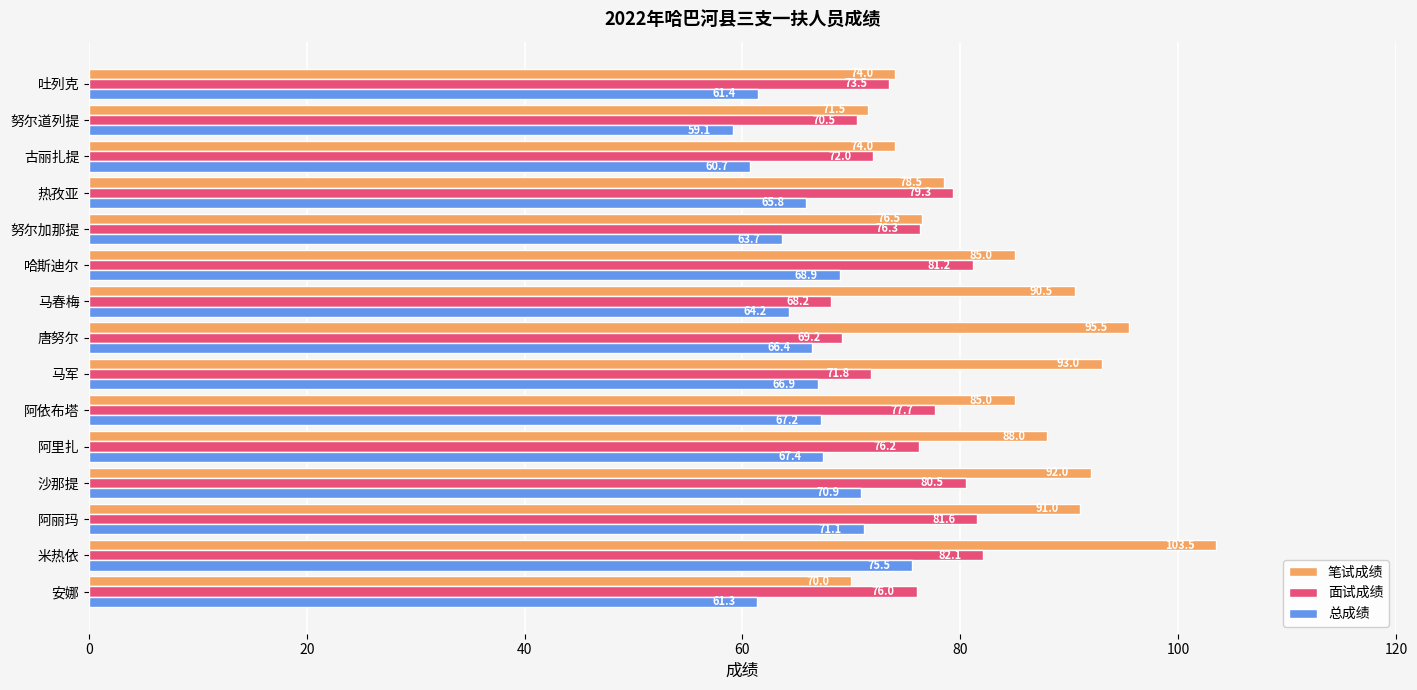

At which label is 面试成绩 closest to 75?

安娜